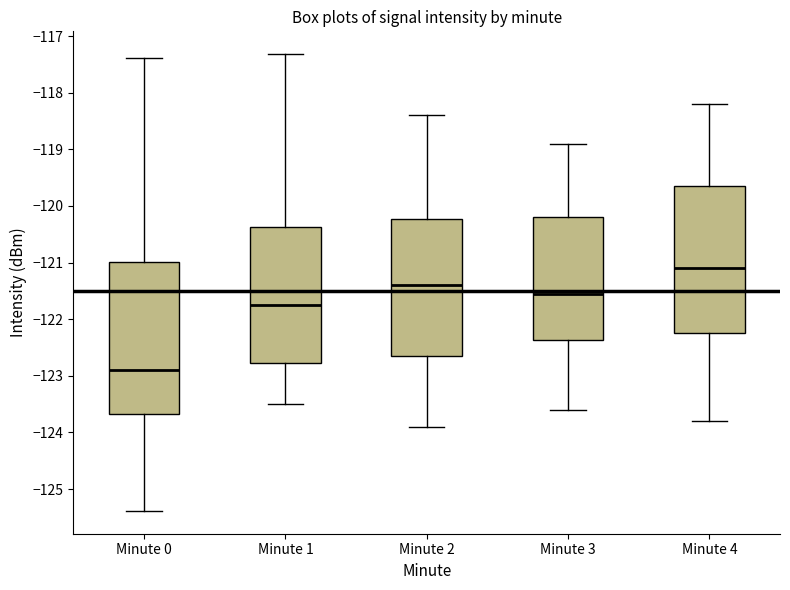

Reading left to right, read every box against the y-axis: the position of its median line, the range the box covers, and the ends of its whiskers. The values are not printed on the chart, so give them approximately, as read against the axis.

Minute 0: median -122.9, box -123.7 to -121.0, whiskers -125.4 to -117.4
Minute 1: median -121.7, box -122.8 to -120.4, whiskers -123.5 to -117.3
Minute 2: median -121.4, box -122.6 to -120.2, whiskers -123.9 to -118.4
Minute 3: median -121.5, box -122.4 to -120.2, whiskers -123.6 to -118.9
Minute 4: median -121.1, box -122.2 to -119.6, whiskers -123.8 to -118.2